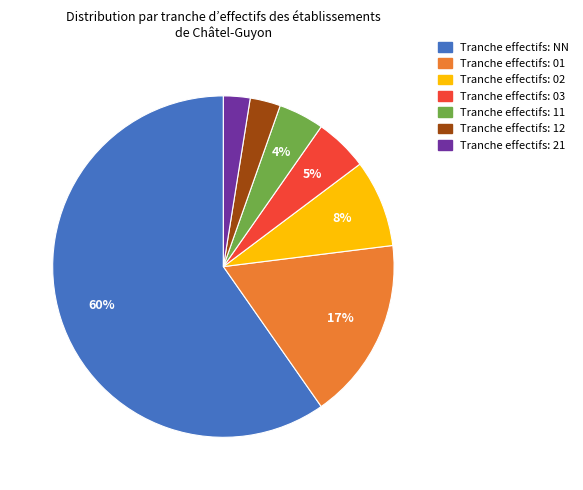

Is there any slice that represents more than half of the pie?

Yes